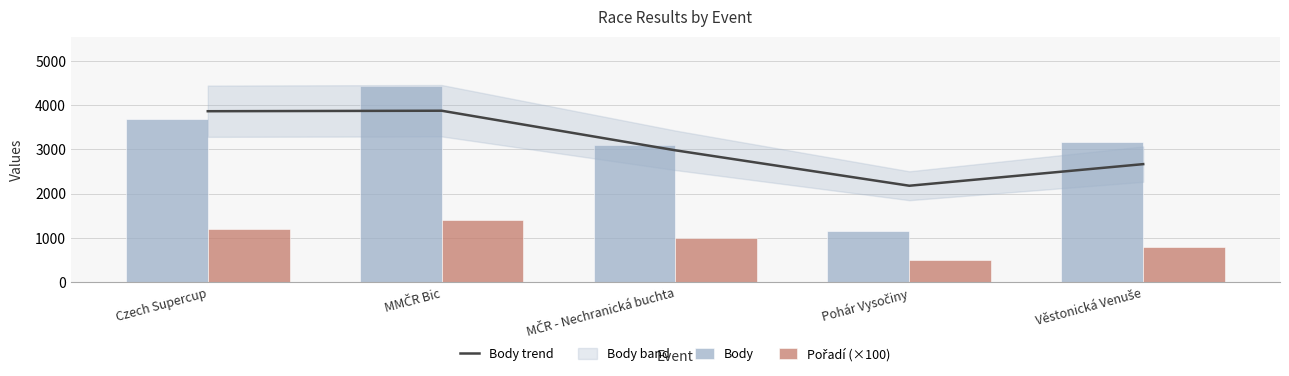

Is it true that Pořadí (×100) equals 458.8 at MČR - Nechranická buchta?

False